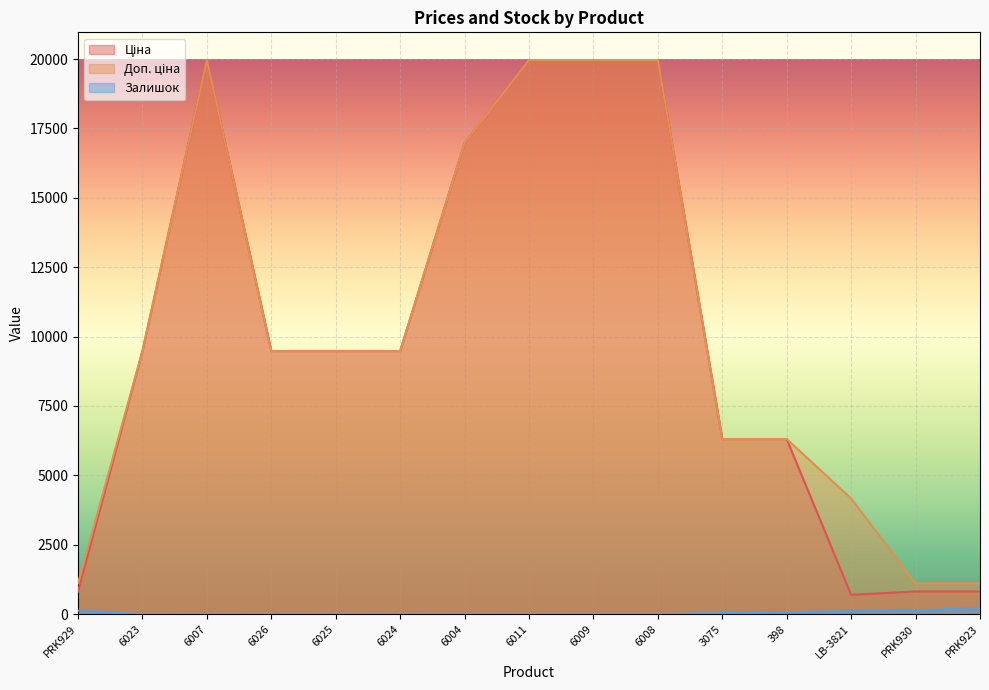

Which category has the lowest value in the Залишок series?

6023